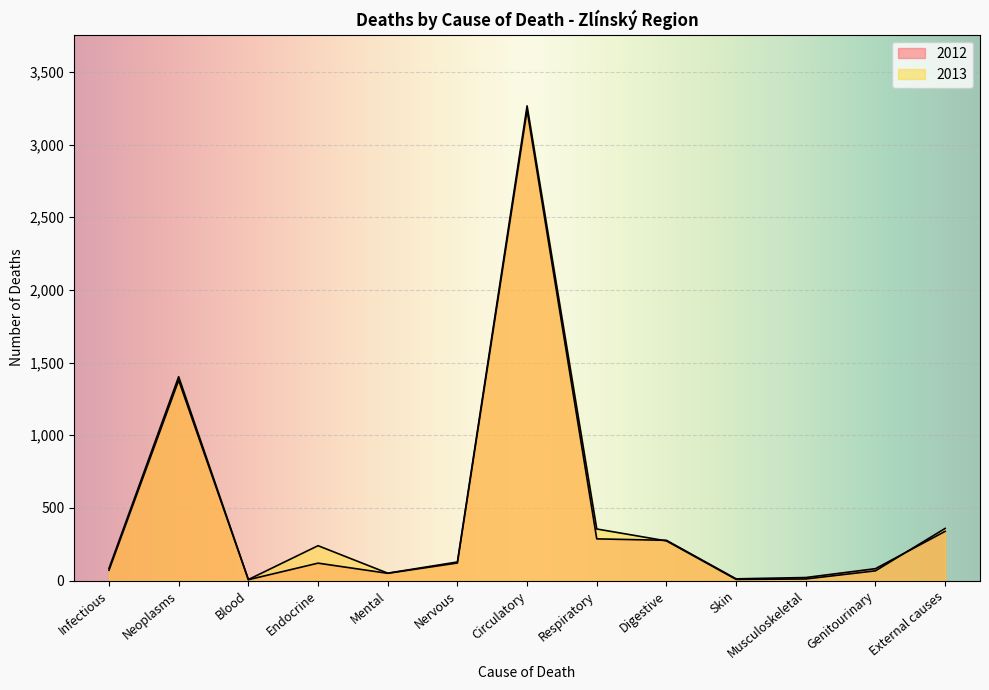

True or false: 2013 has a value of 554 at External causes.

False